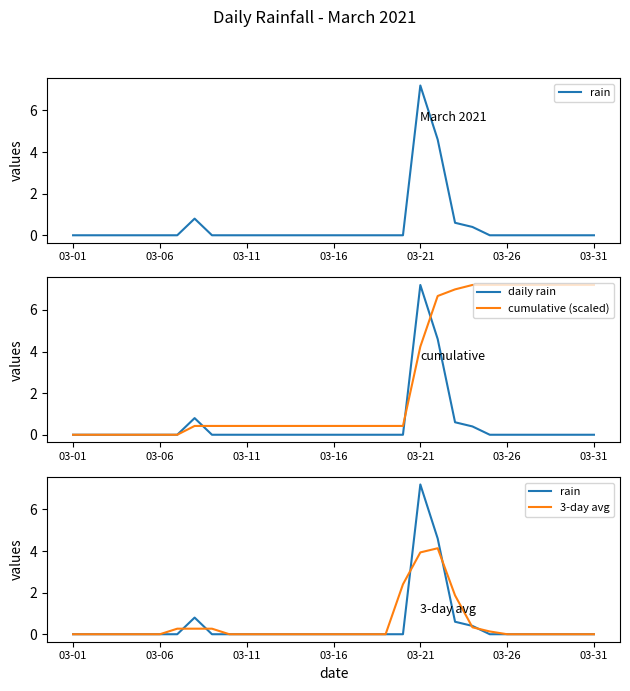

What are all the series names shown in the legend?

rain, daily rain, cumulative (scaled), 3-day avg